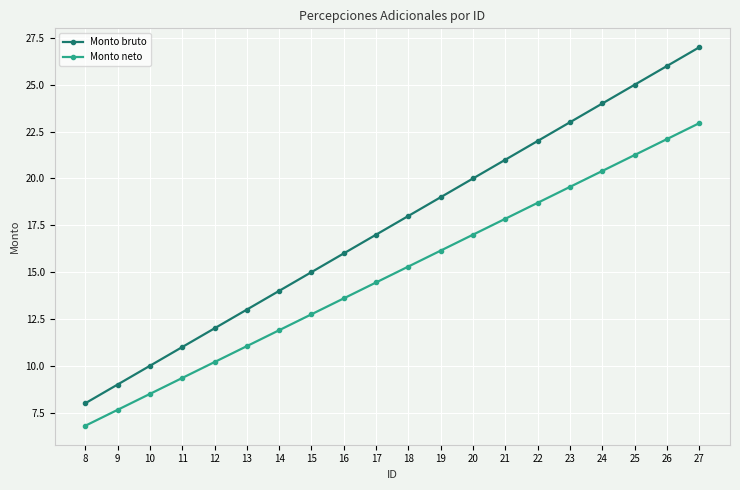

What is the minimum value shown in the chart?

6.8